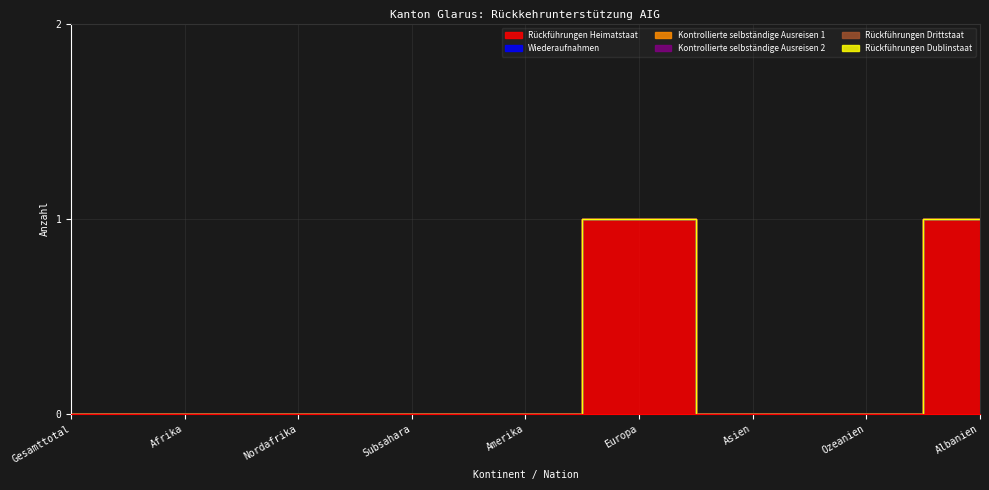

Reading left to right, what are all the values shown in this chart?

Rückführungen Heimatstaat: Gesamttotal=0	Afrika=0	Nordafrika=0	Subsahara=0	Amerika=0	Europa=1	Asien=0	Ozeanien=0	Albanien=1
Wiederaufnahmen: Gesamttotal=0	Afrika=0	Nordafrika=0	Subsahara=0	Amerika=0	Europa=0	Asien=0	Ozeanien=0	Albanien=0
Kontrollierte selbständige Ausreisen 1: Gesamttotal=0	Afrika=0	Nordafrika=0	Subsahara=0	Amerika=0	Europa=0	Asien=0	Ozeanien=0	Albanien=0
Kontrollierte selbständige Ausreisen 2: Gesamttotal=0	Afrika=0	Nordafrika=0	Subsahara=0	Amerika=0	Europa=0	Asien=0	Ozeanien=0	Albanien=0
Rückführungen Drittstaat: Gesamttotal=0	Afrika=0	Nordafrika=0	Subsahara=0	Amerika=0	Europa=0	Asien=0	Ozeanien=0	Albanien=0
Rückführungen Dublinstaat: Gesamttotal=0	Afrika=0	Nordafrika=0	Subsahara=0	Amerika=0	Europa=0	Asien=0	Ozeanien=0	Albanien=0